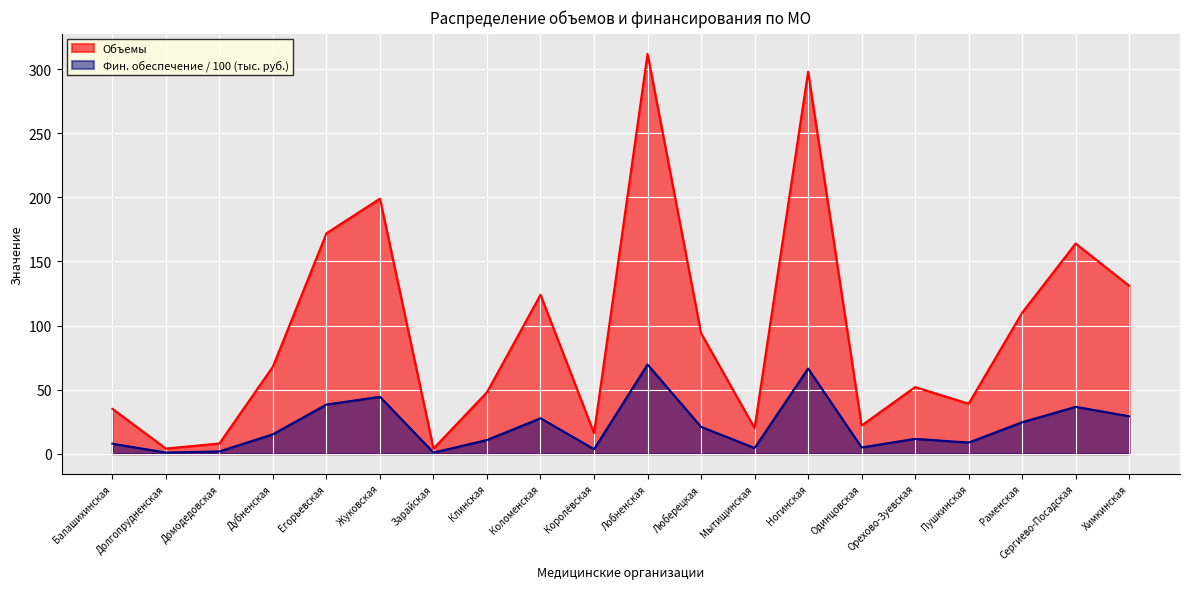

Reading left to right, transcribe all the data shown in this chart.

Объемы: Балашихинская=35.0	Долгопрудненская=4.0	Домодедовская=8.0	Дубненская=68.0	Егорьевская=172.0	Жуковская=199.0	Зарайская=4.0	Клинская=48.0	Коломенская=124.0	Королёвская=16.0	Лобненская=312.0	Люберецкая=94.0	Мытищинская=20.0	Ногинская=298.0	Одинцовская=22.0	Орехово-Зуевская=52.0	Пушкинская=39.0	Раменская=110.0	Сергиево-Посадская=164.0	Химкинская=131.0
Фин. обеспечение (тыс. руб.): Балашихинская=7.8	Долгопрудненская=0.9	Домодедовская=1.8	Дубненская=15.2	Егорьевская=38.4	Жуковская=44.4	Зарайская=0.9	Клинская=10.7	Коломенская=27.7	Королёвская=3.6	Лобненская=69.6	Люберецкая=21.0	Мытищинская=4.5	Ногинская=66.5	Одинцовская=4.9	Орехово-Зуевская=11.6	Пушкинская=8.7	Раменская=24.5	Сергиево-Посадская=36.6	Химкинская=29.2